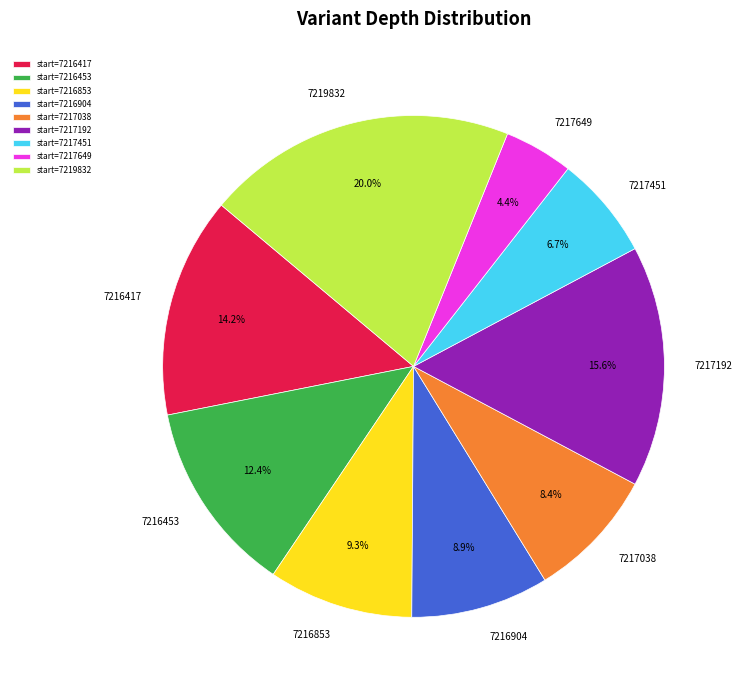

What is the ratio of the value at start=7216904 to the value at start=7219832?

0.4